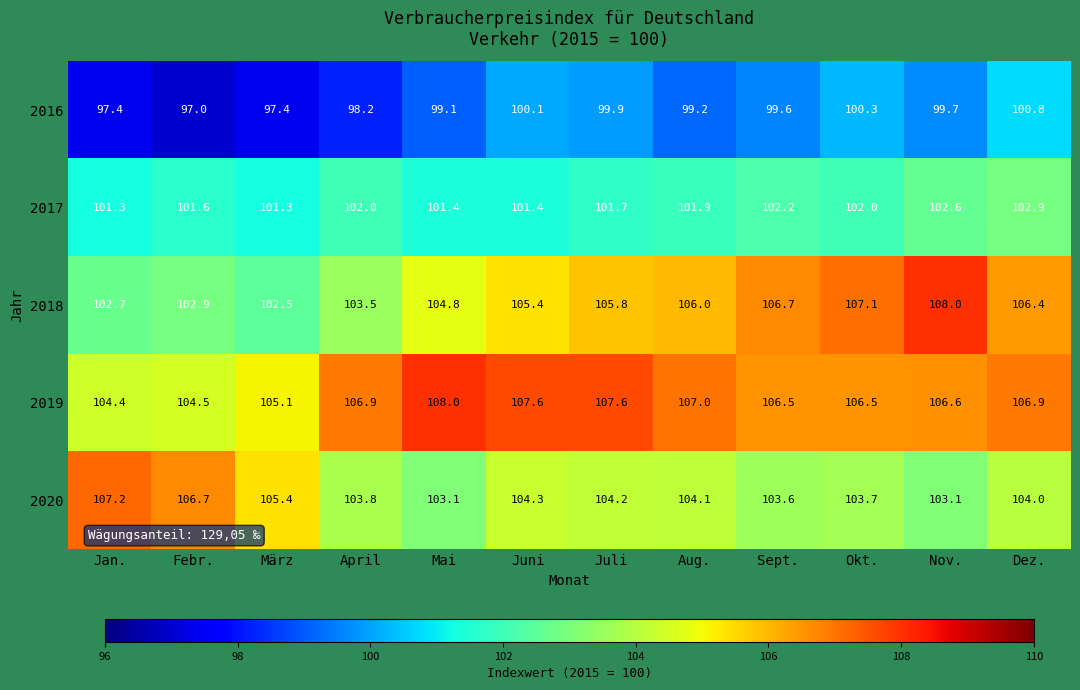

Which category has the lowest value across all series?

Febr.